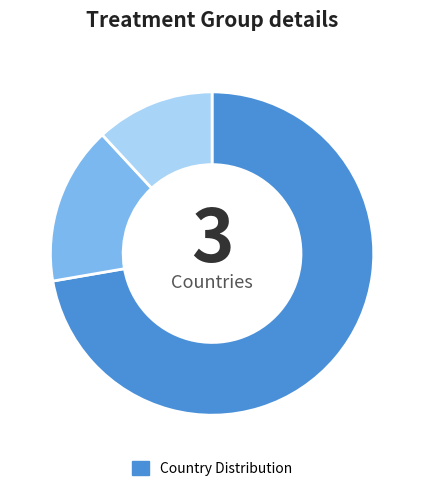

Does any single category account for the majority?

Yes